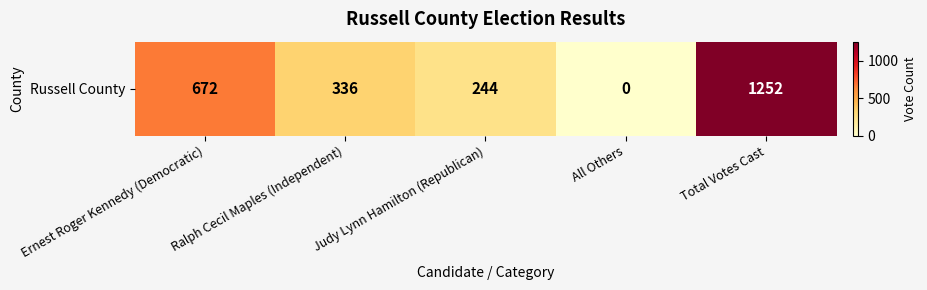

Rank the categories by value from lowest to highest.

All Others, Judy Lynn Hamilton (Republican), Ralph Cecil Maples (Independent), Ernest Roger Kennedy (Democratic), Total Votes Cast